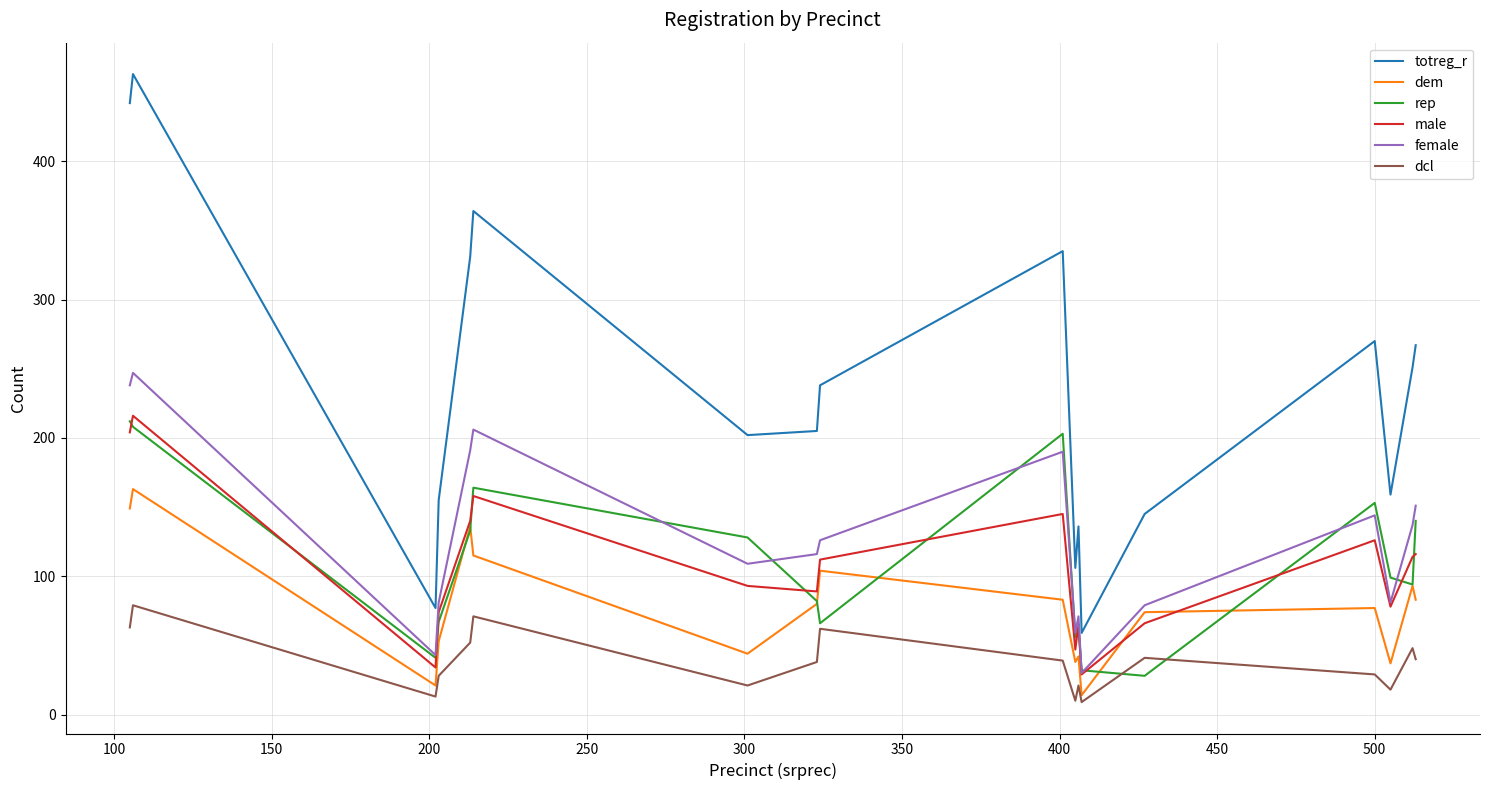

What is the maximum value for totreg_r?

463